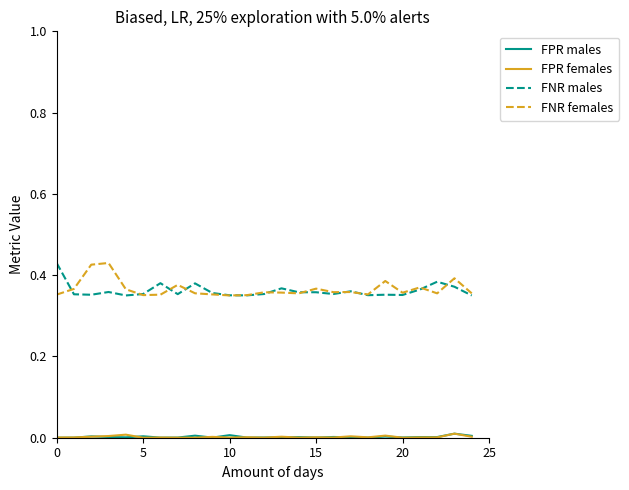

True or false: FPR males and FNR females intersect in this chart.

False